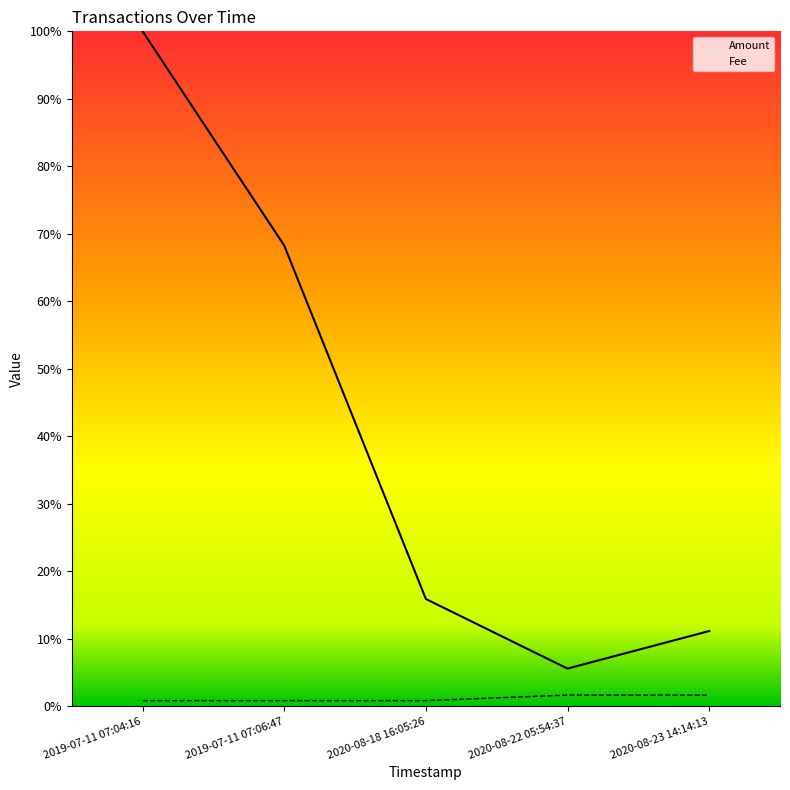

At how many categories does at least one series exceed 0?

5